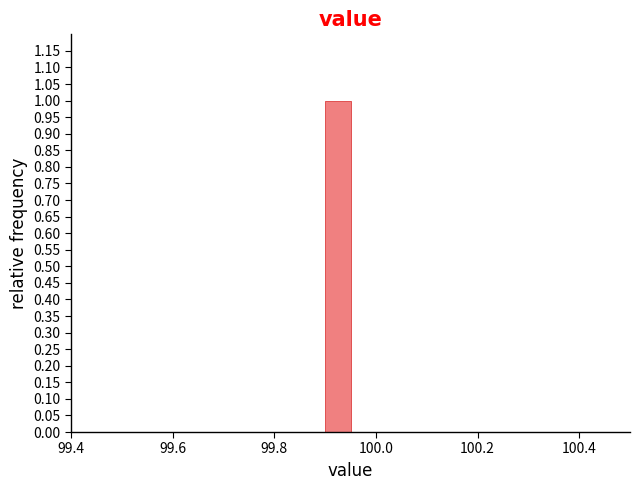

Around what value on the x-axis is the tallest bar? Give the approximate position of its centre, as read against the axis.

99.92